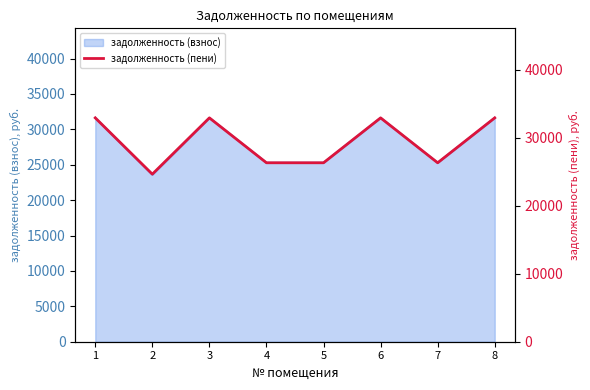

Reading left to right, extract all data points from this chart.

32929.1	24648.9	32929.1	26323.7	26323.7	32929.1	26323.7	32929.1